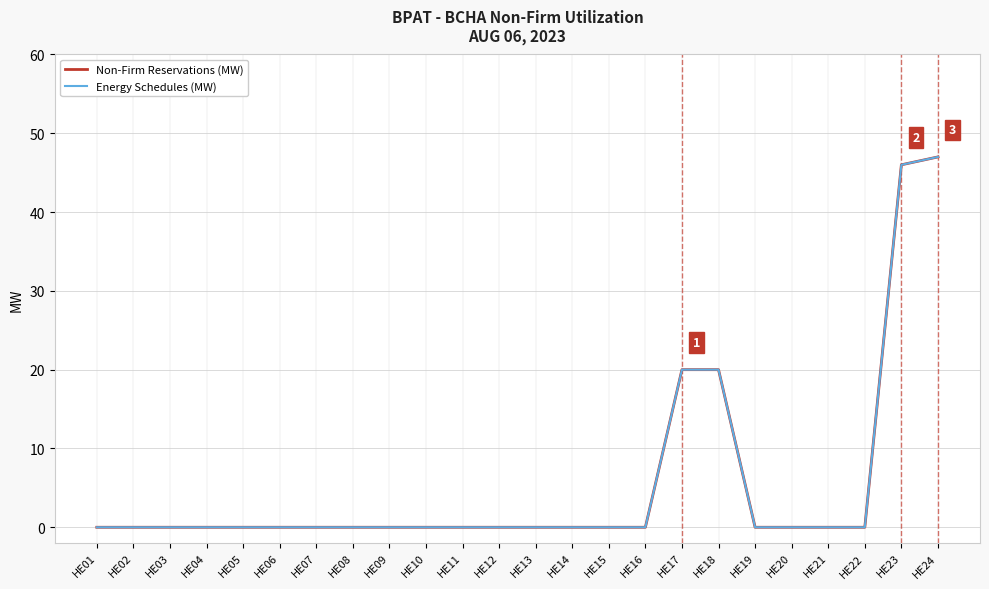

Does the chart display data point markers on the line(s)?

No